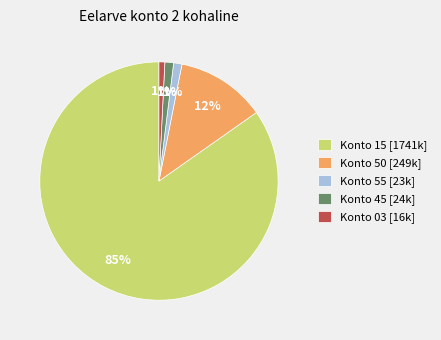

Which has a higher value, Konto 45 [24k] or Konto 50 [249k]?

Konto 50 [249k]